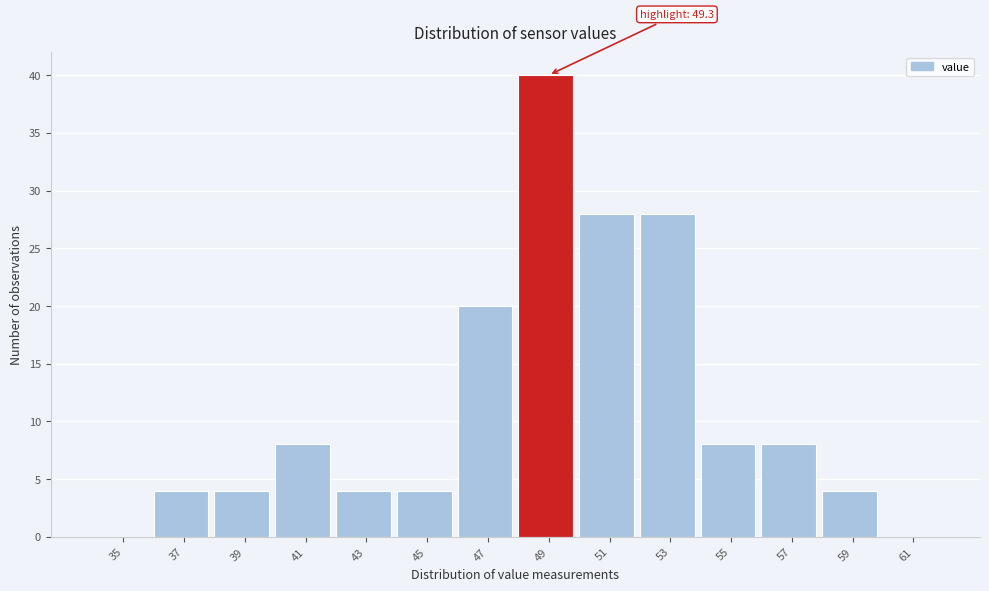

Over which range of the x-axis is the bar tallest?

48 to 50